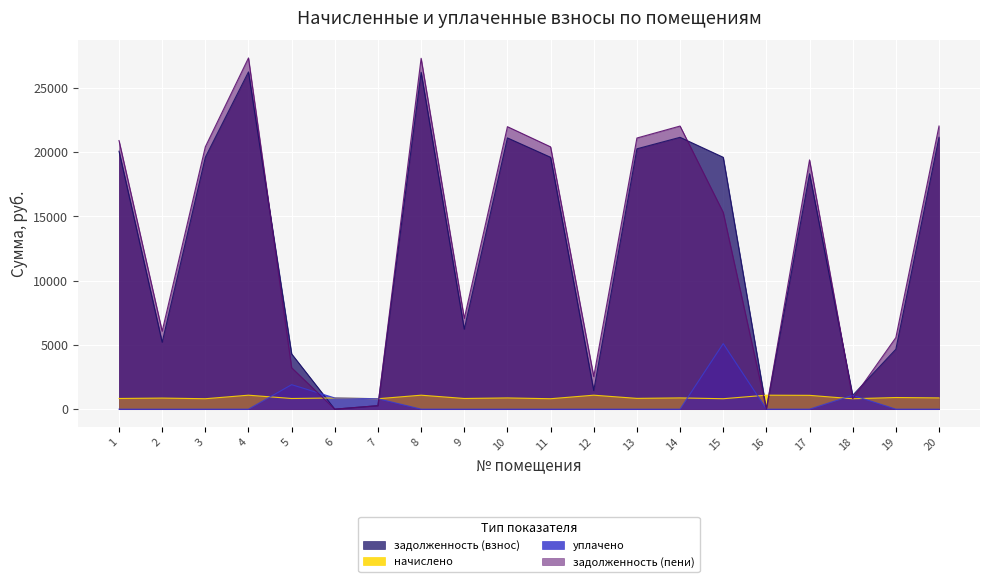

True or false: уплачено has more than 1 points higher than both neighbors.

True